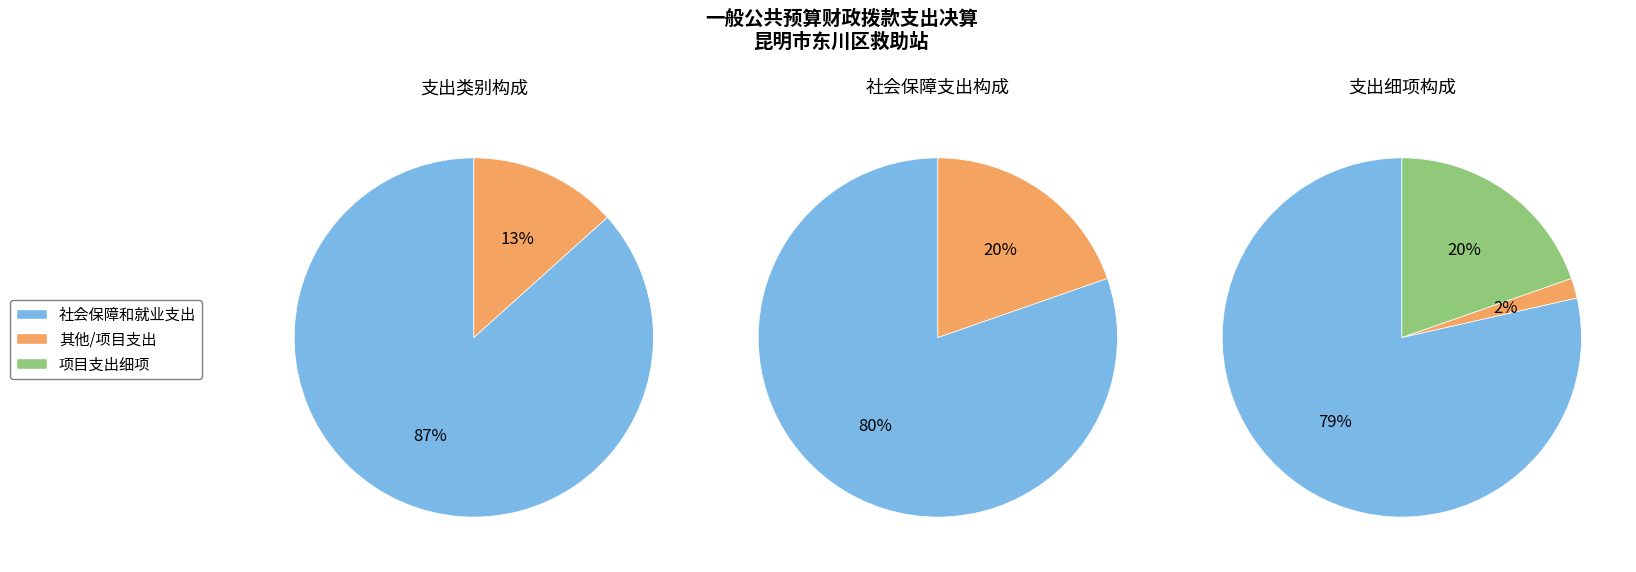

How many slices are in this pie chart?

3